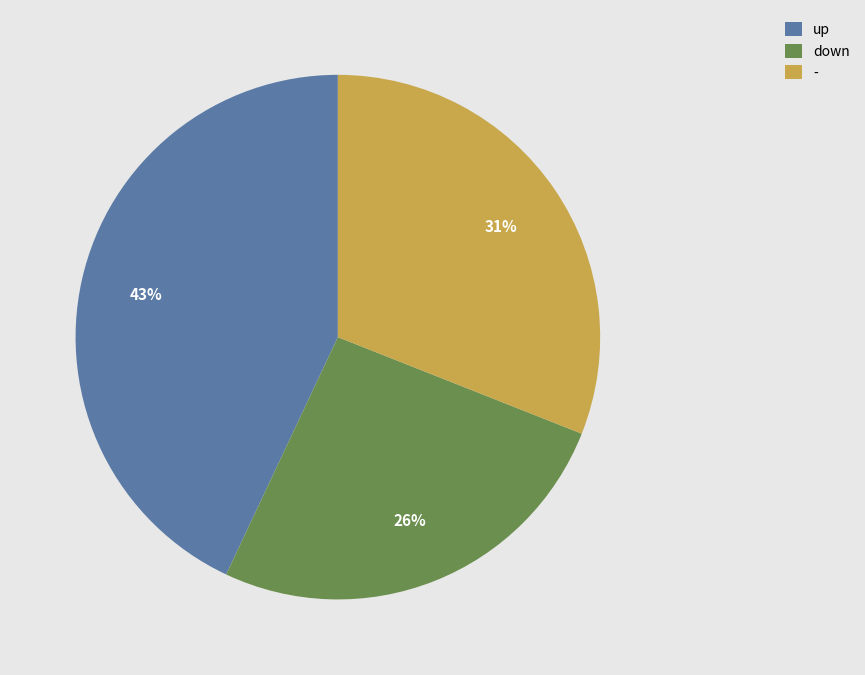

Combined, do - and up account for over 50%?

Yes